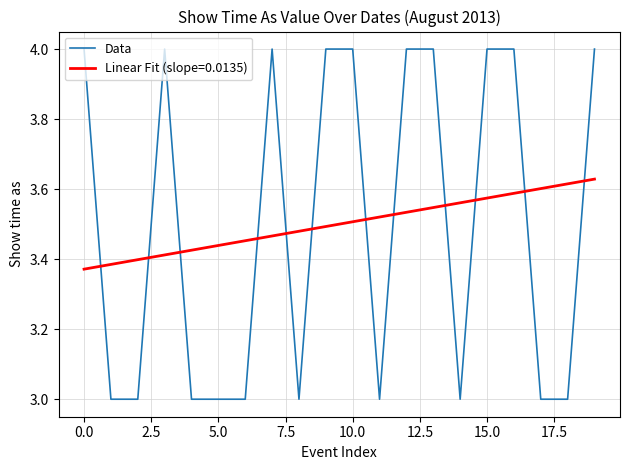

List the series in order of their peak value, lowest first.

Linear Fit (slope=0.0135), Data